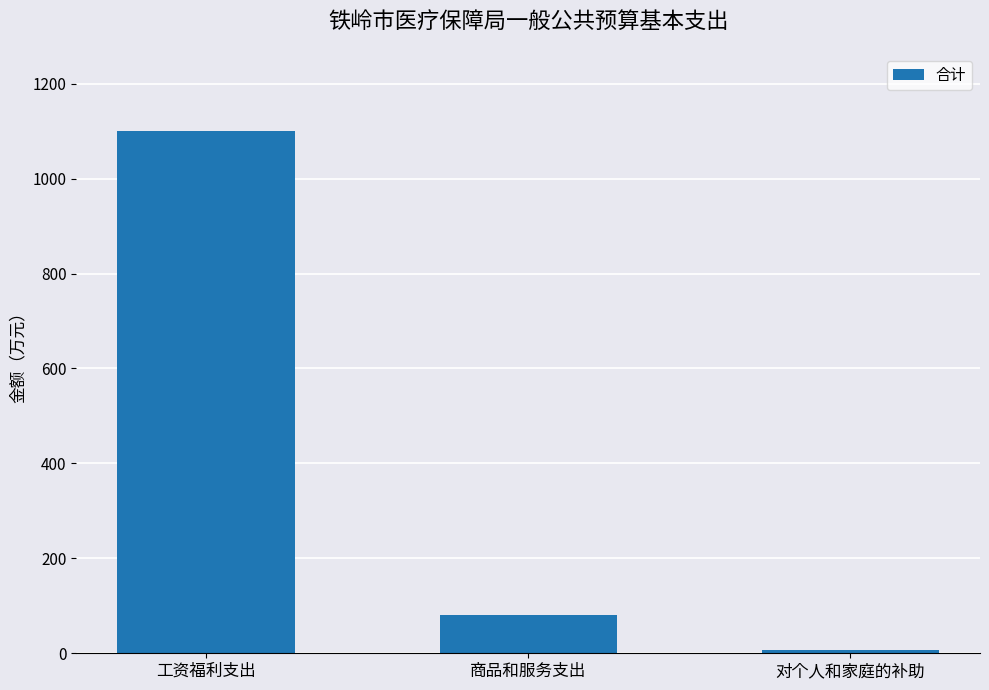

Reading right to left, extract all data points from this chart.

5.9	80.9	1099.7